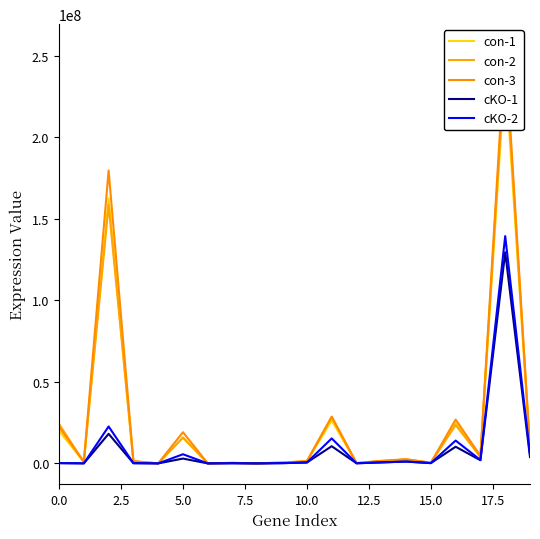

What is the highest value of the cKO-1 series?

129550000.0